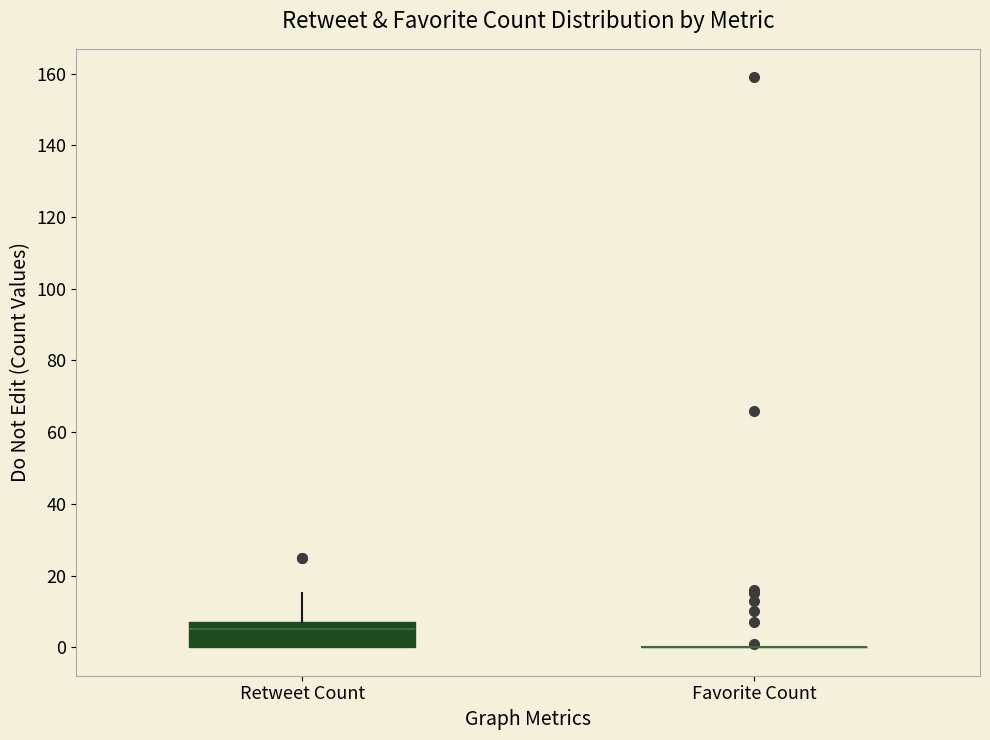

Reading left to right, transcribe this box plot: for each box, give where its median line is, the range the box spans, and where its two whiskers end, as read against the y-axis. The values are not printed on the chart, so give them approximately, as read against the axis.

Retweet Count: median 6, box 0 to 8, whiskers 0 to 16
Favorite Count: box collapsed to a line at 0, whiskers 0 to 0